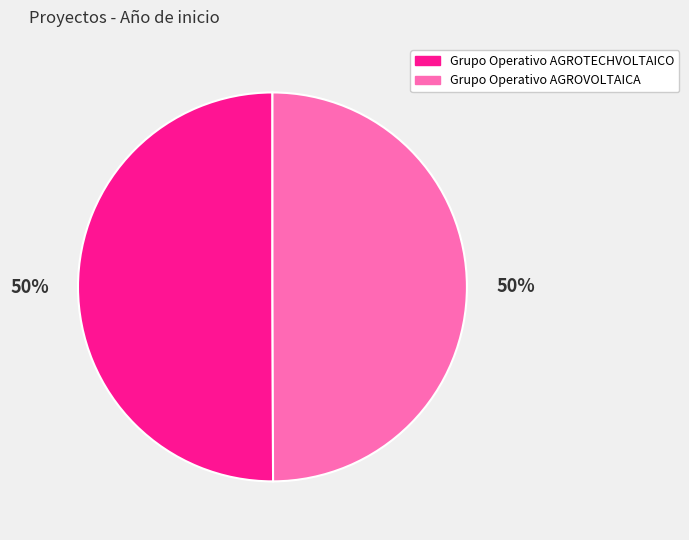

What percentage is the Grupo Operativo AGROVOLTAICA slice, to the nearest percent?

50%